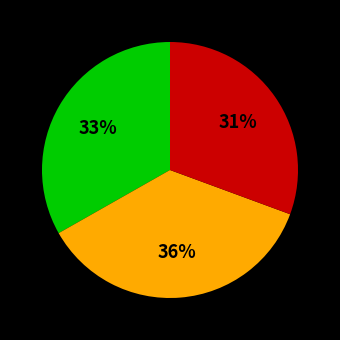

To the nearest percent, what is the average slice percentage?

33%